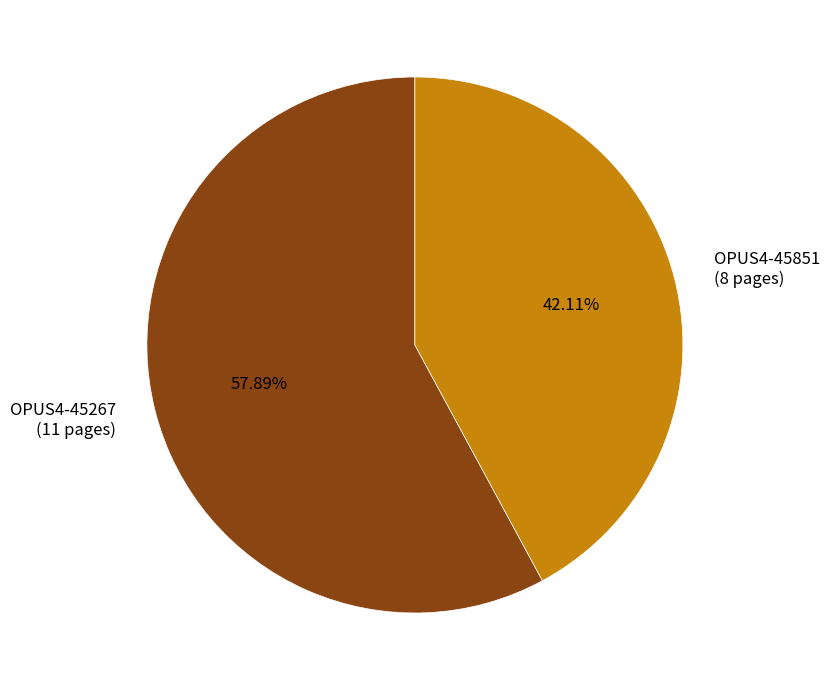

Rank the categories by value from lowest to highest.

OPUS4-45851, OPUS4-45267